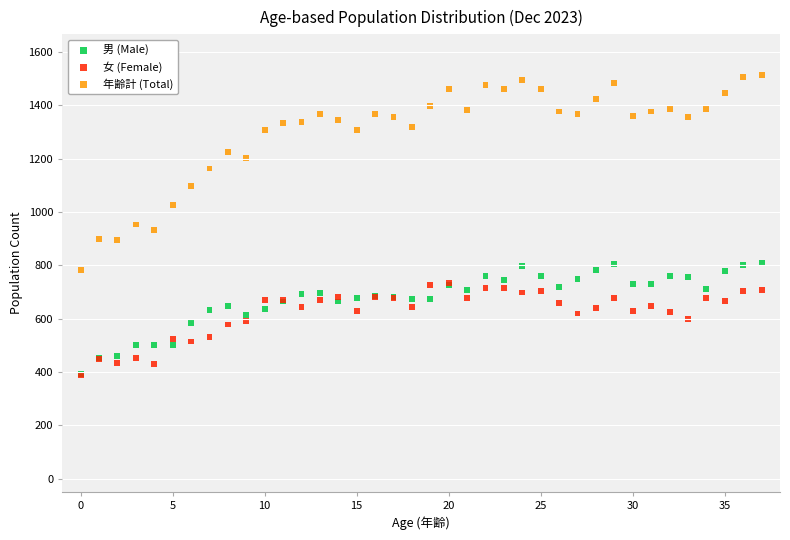

Which series reaches the maximum Y coordinate?

年齢計 (Total)